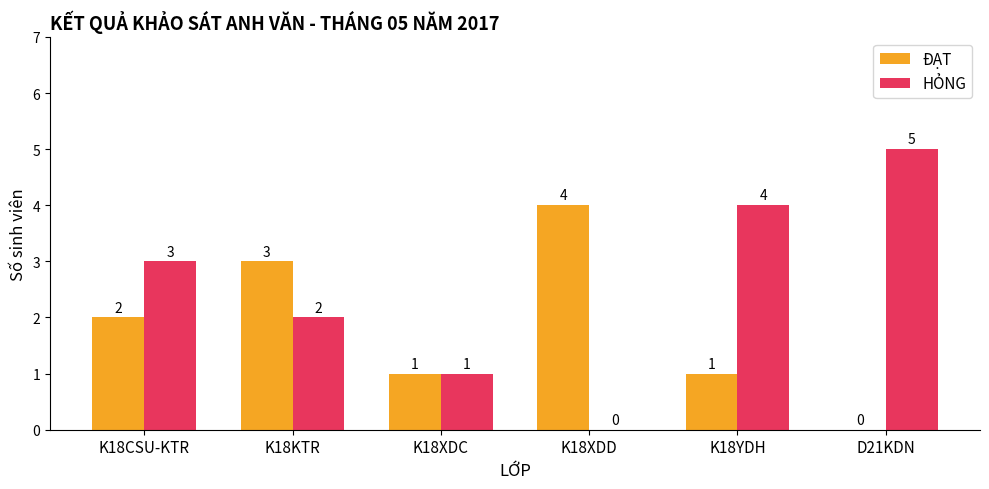

What is the total value across all series at K18CSU-KTR?

5